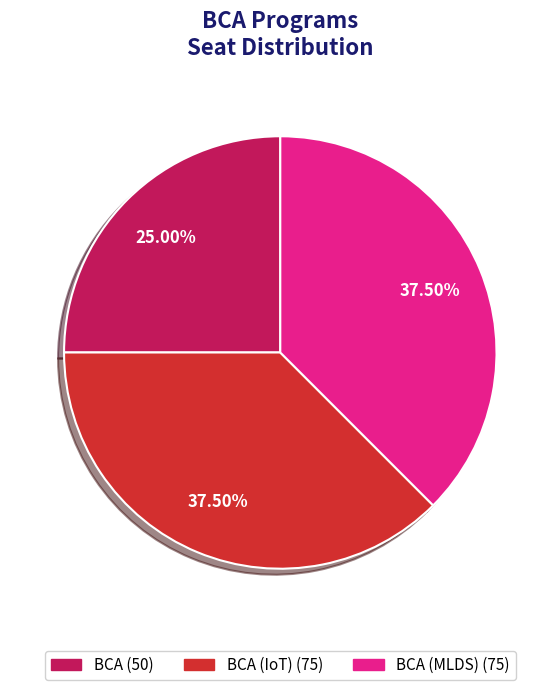

Does any single category account for the majority?

No